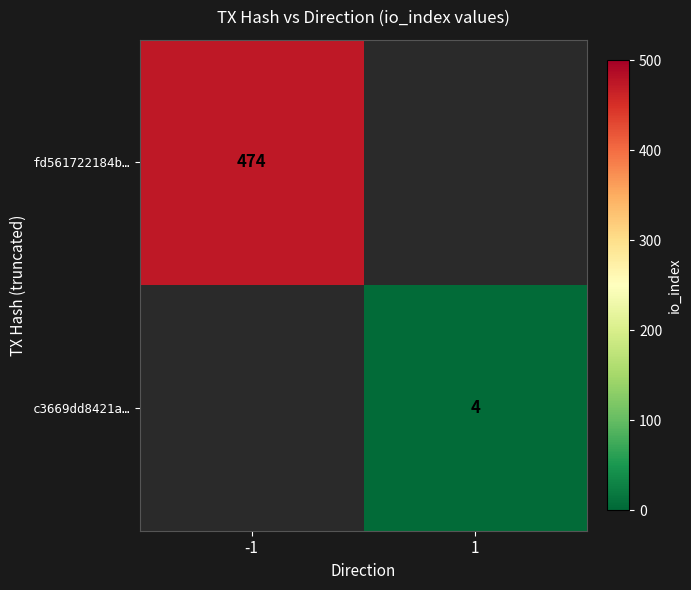

Is the value of c3669dd8421a… at 1 greater than the value of fd561722184b… at -1?

No